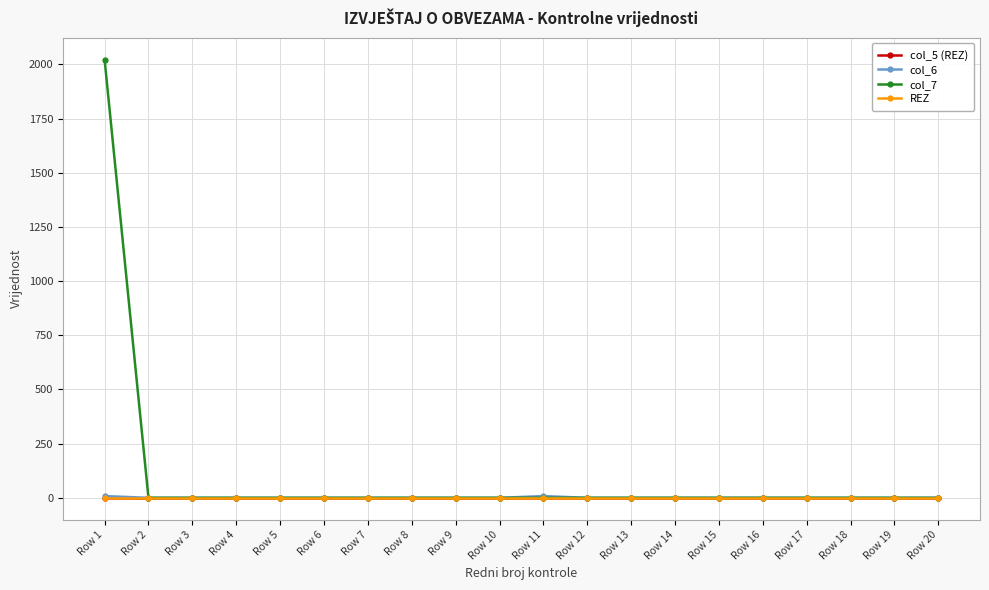

Which category has the lowest value in the col_7 series?

Row 2